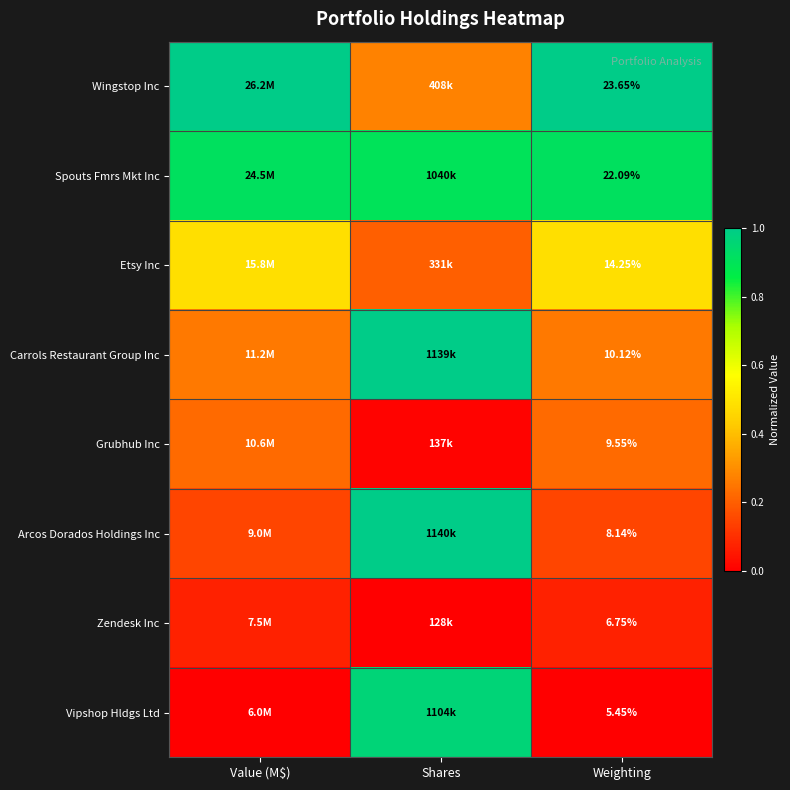

At Weighting, list the series in order from smallest to largest.

Vipshop Hldgs Ltd, Zendesk Inc, Arcos Dorados Holdings Inc, Grubhub Inc, Carrols Restaurant Group Inc, Etsy Inc, Spouts Fmrs Mkt Inc, Wingstop Inc